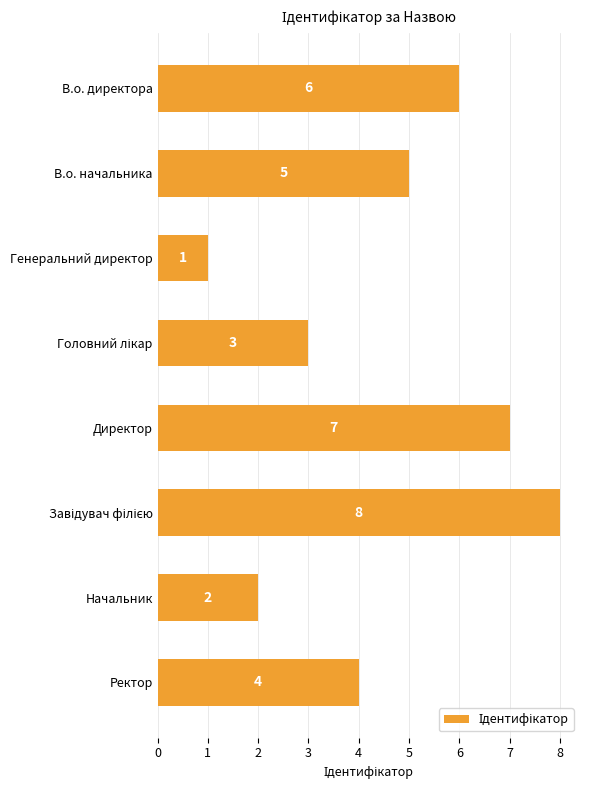

Which label corresponds to the smallest value in the chart?

Генеральний директор